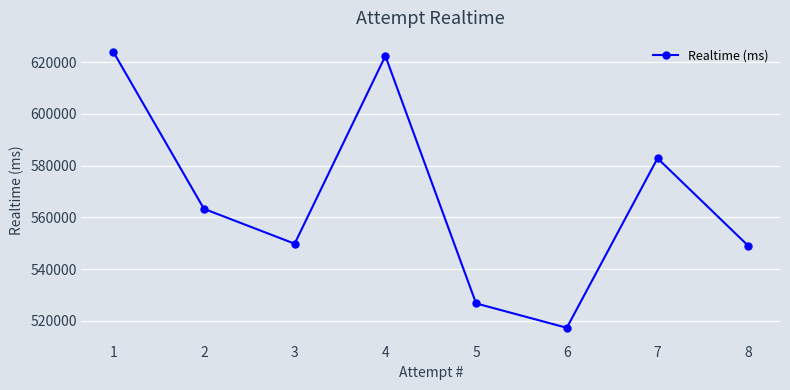

Reading right to left, list all the values displayed in this chart.

8=548974	7=582834	6=517258	5=526679	4=622430	3=549784	2=563283	1=624084